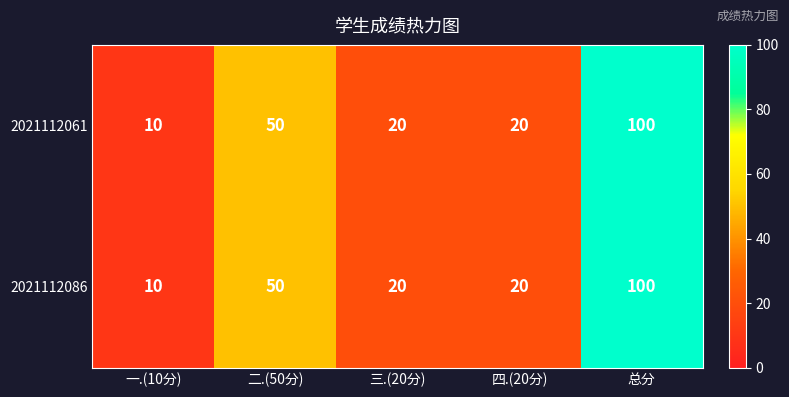

True or false: 2021112086 has a value of 35 at 四.(20分).

False